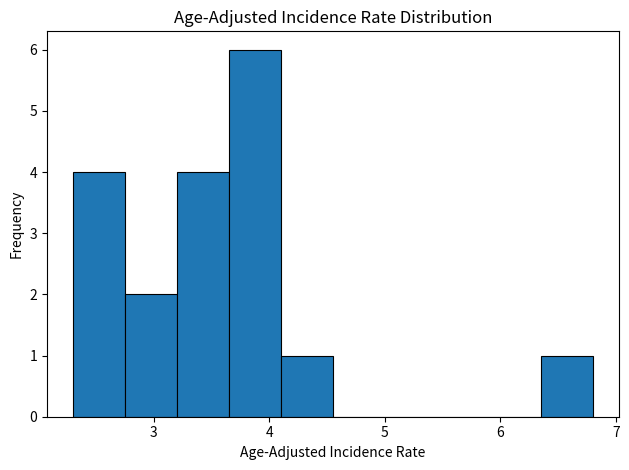

How tall is the bar that spans 2.30 to 2.75 on the x-axis? Neither the bar edges nor the heights are printed on the chart, so give them approximately, as read against the axes.

4